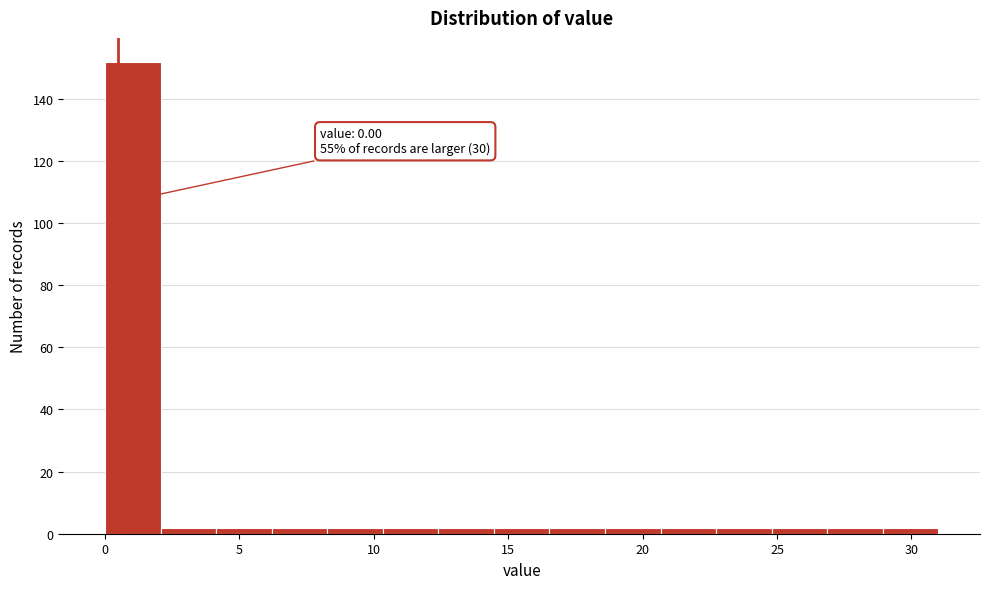

Over which range of the x-axis is the bar tallest?

0.0 to 2.0